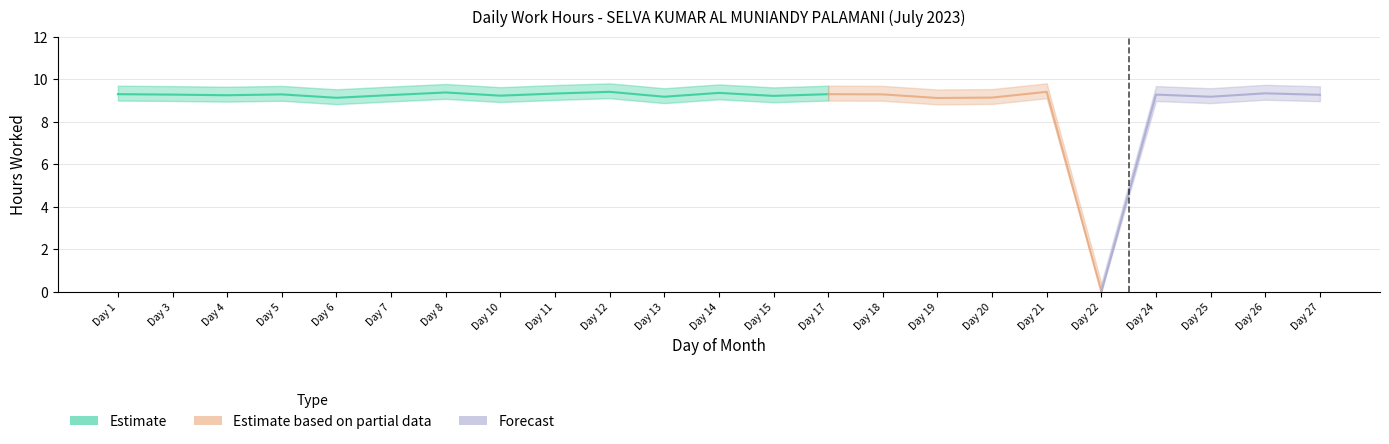

In Low (hours), how many points are lower than both neighbors (excluding endpoints)?

8